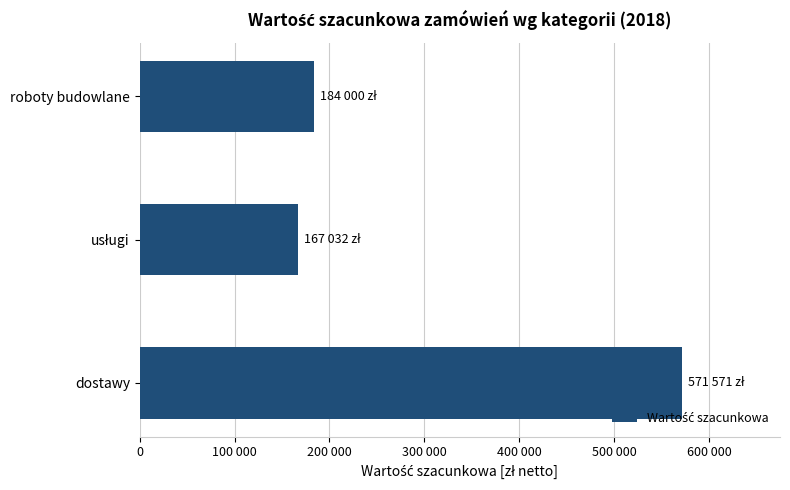

Does the chart contain any negative values?

No